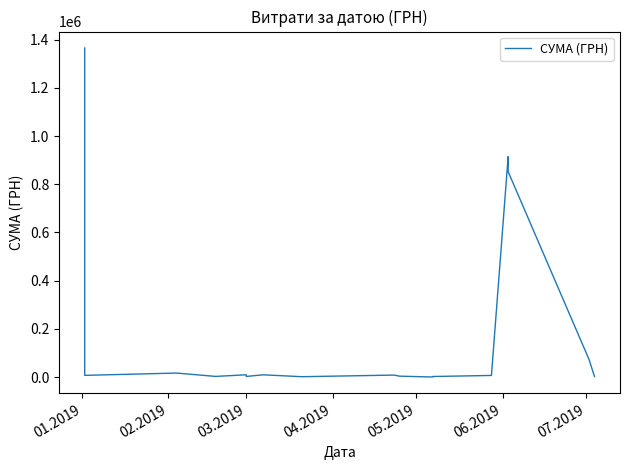

What is the minimum value shown in the chart?

237.1